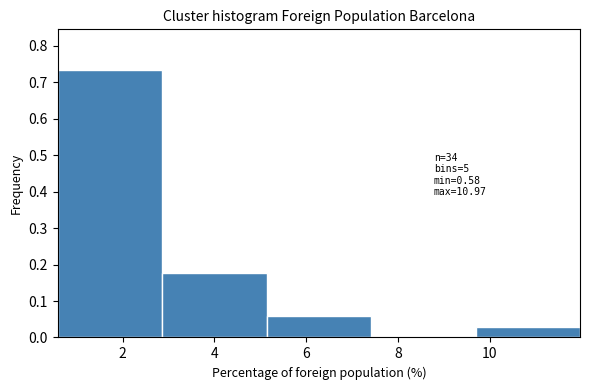

Which range on the x-axis has the tallest bar?

0.6 to 2.8